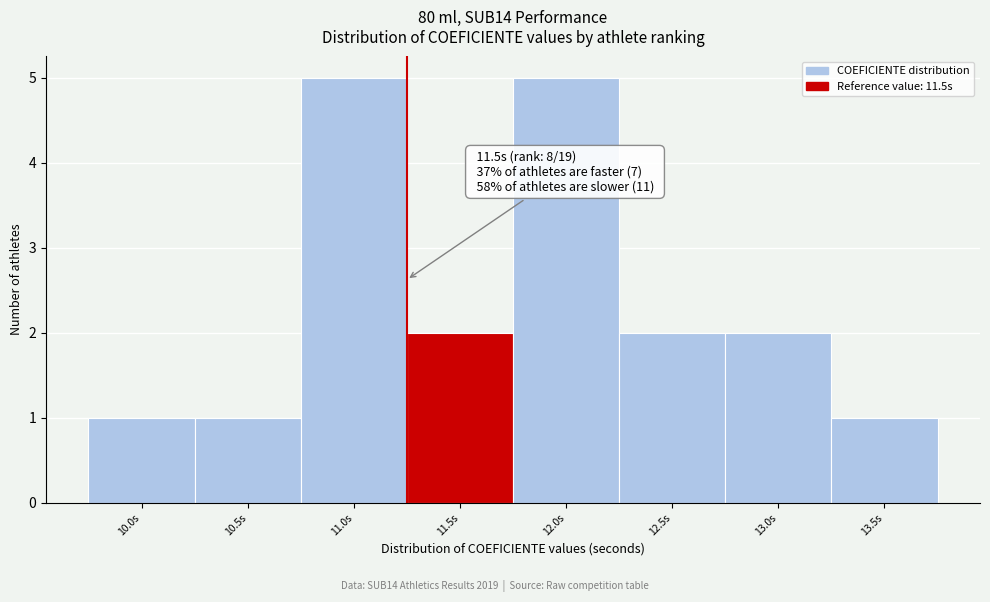

Reading left to right, what are all the values shown in this chart?

10.0s=1	10.5s=1	11.0s=5	11.5s=2	12.0s=5	12.5s=2	13.0s=2	13.5s=1